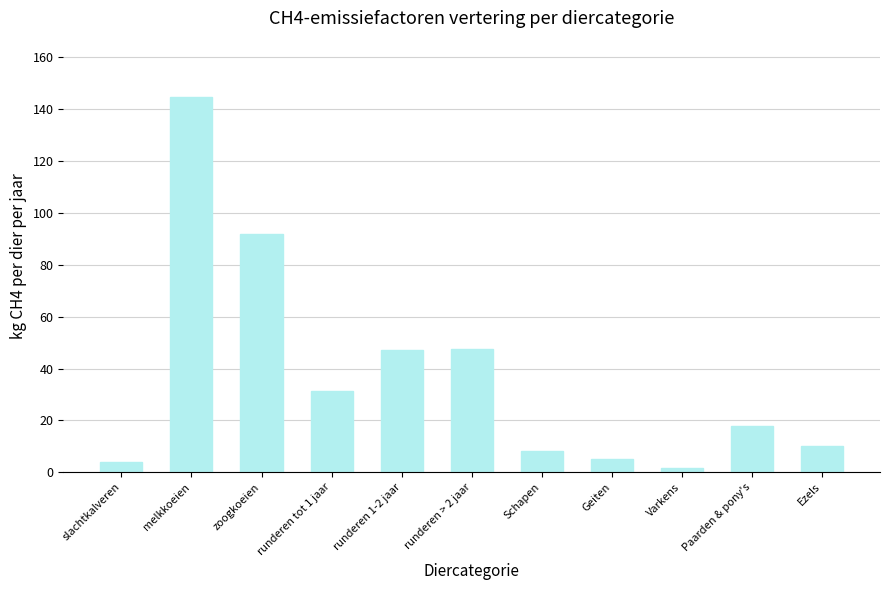

Read the value at slachtkalveren.

4.0